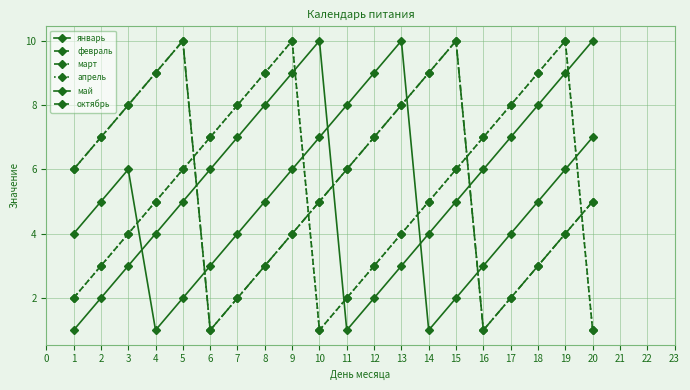

Where is the first local minimum for май?

4